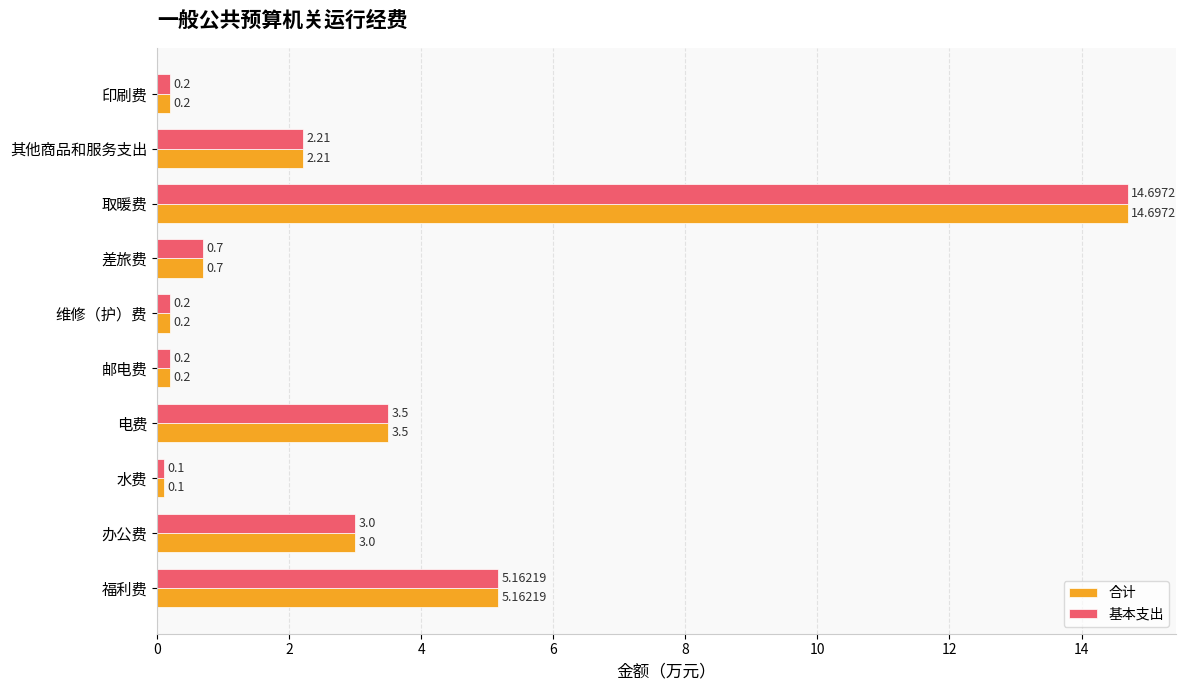

What is the difference between the 基本支出 values at 福利费 and 维修（护）费?

5.0